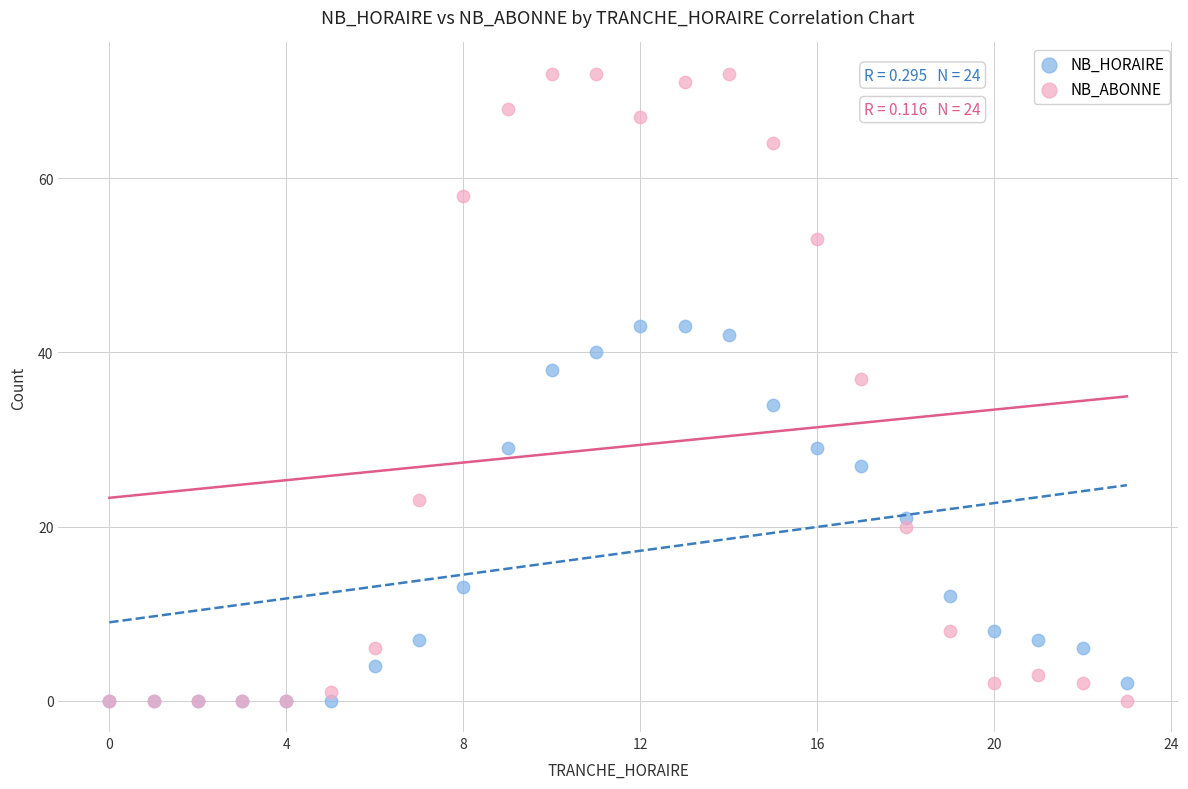

Across all series, what Y value is closest to 36?

37